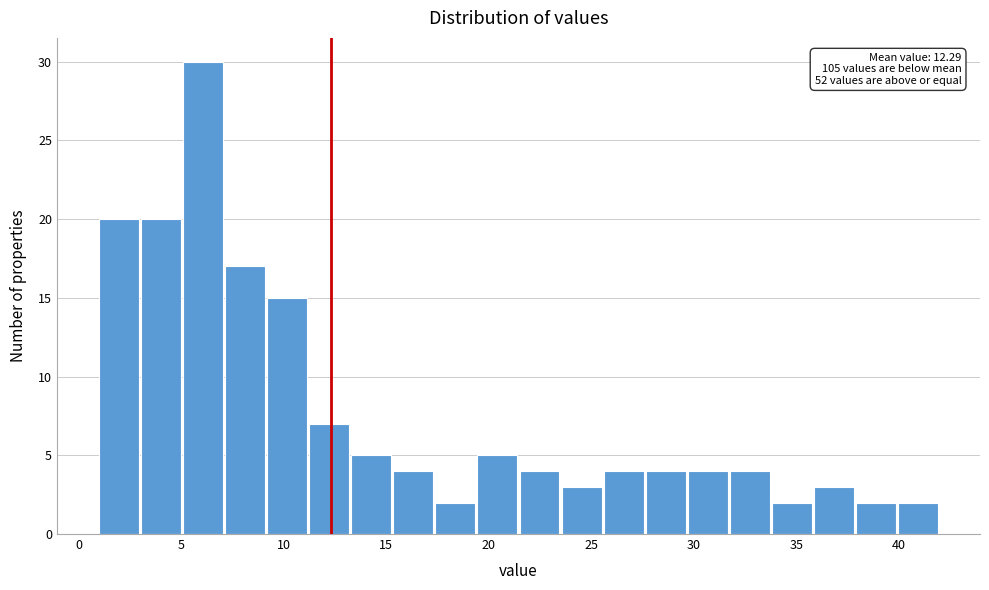

Which range on the x-axis has the tallest bar?

5.10 to 7.15